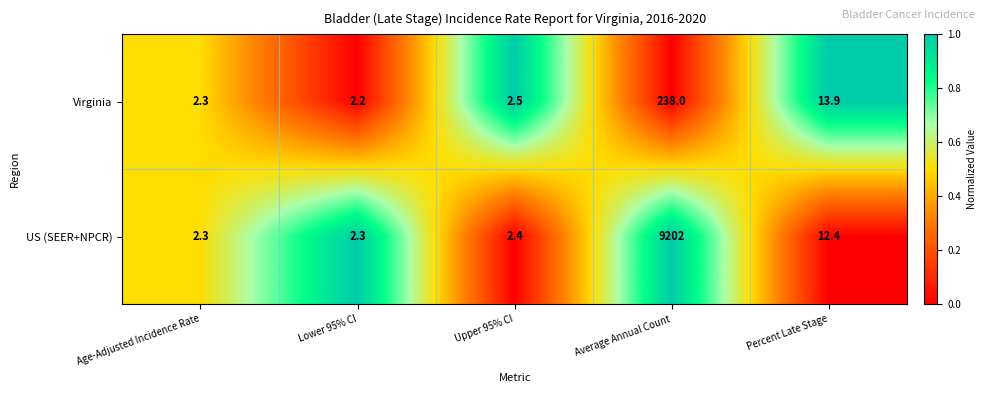

What is the sum of the Virginia values at Average Annual Count and Percent Late Stage?

251.9